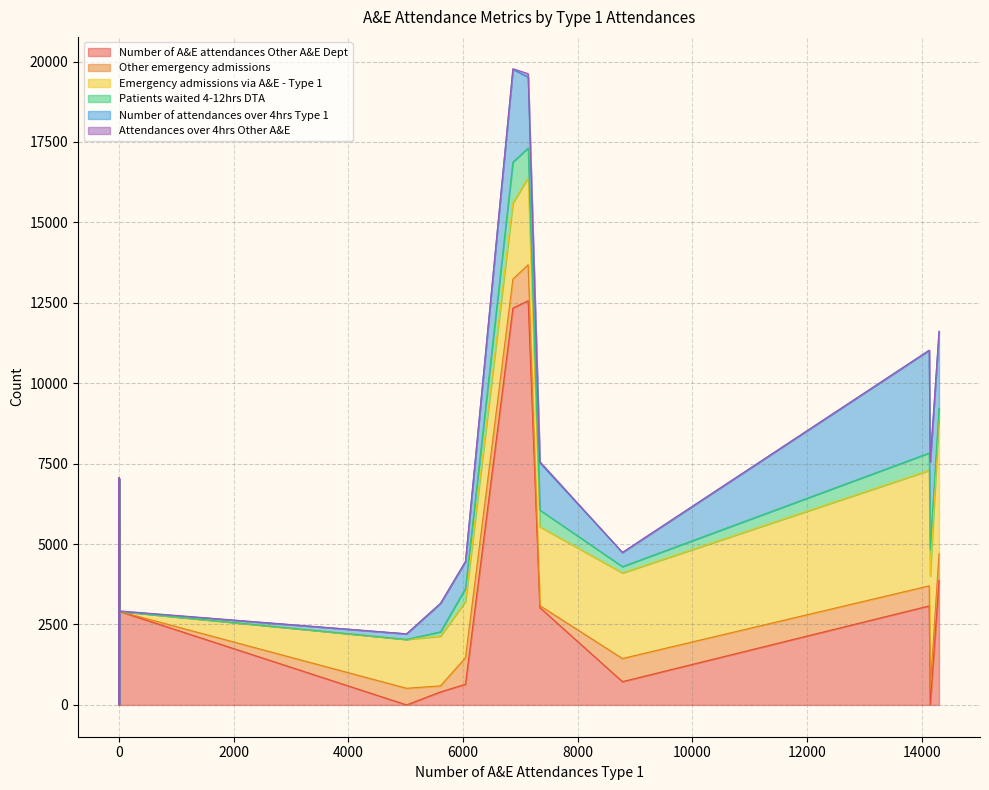

Reading left to right, what are all the values shown in this chart?

Number of A&E attendances Other A&E Dept: 1009	1848	3639	723	340	3645	404	0	12337	5079	285	3025	396	7038	12566	4151	745	1346	1984	0	158	1609	4945	200	2081	1639	237	3115	3061	210	3872	3078	2910	4338	0	643	3241	5682	0	3409
Other emergency admissions: 0	0	0	720	0	0	188	517	902	0	0	62	0	0	1117	0	0	0	0	13	0	0	0	0	0	0	0	0	0	0	829	624	0	0	345	825	0	0	495	0
Emergency admissions via A&E - Type 1: 0	0	0	2660	0	0	1545	1519	2362	0	0	2450	0	0	2709	0	0	0	0	0	0	0	0	0	0	0	0	0	0	0	4299	3590	0	0	0	1750	0	0	3512	0
Patients waited 4-12hrs DTA: 0	0	0	196	0	0	135	2	1275	0	0	520	0	0	922	0	0	0	0	0	0	0	0	0	0	0	0	0	0	0	225	539	0	0	0	403	0	0	823	0
Number of attendances over 4hrs Type 1: 0	0	0	441	0	0	885	172	2881	0	0	1471	0	0	2206	0	0	0	0	0	0	0	0	0	0	0	0	0	0	0	2366	3195	0	0	0	836	0	0	2725	0
Attendances over 4hrs Other A&E: 0	0	9	0	0	2	0	0	21	60	0	39	0	31	104	0	3	0	71	0	0	0	13	0	1	0	0	0	170	0	30	0	14	14	0	3	0	0	0	0